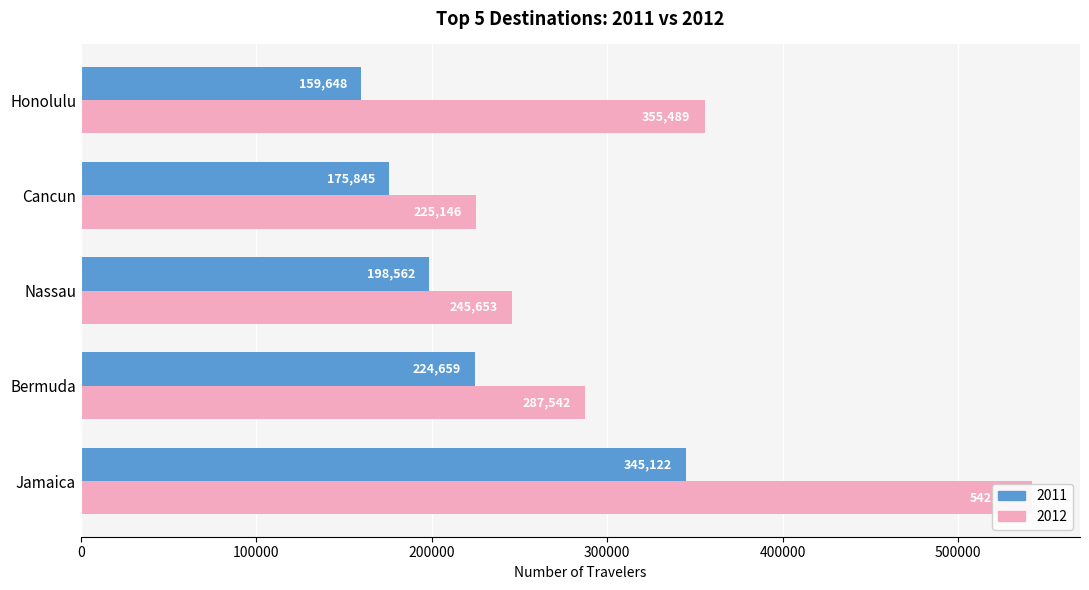

What are all the series names shown in the legend?

2011, 2012